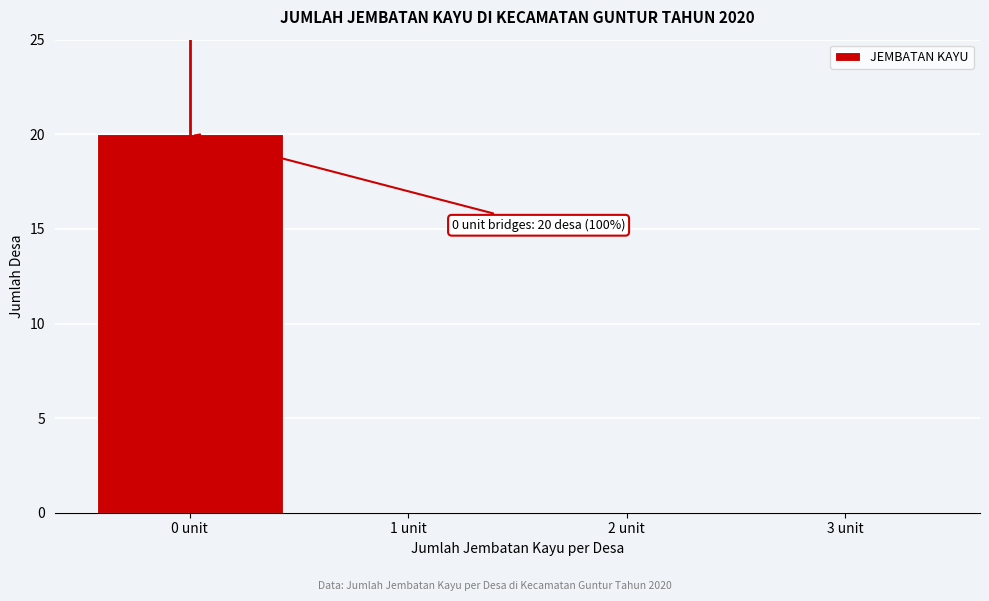

Reading left to right, extract all data points from this chart.

0 unit=20	1 unit=0	2 unit=0	3 unit=0